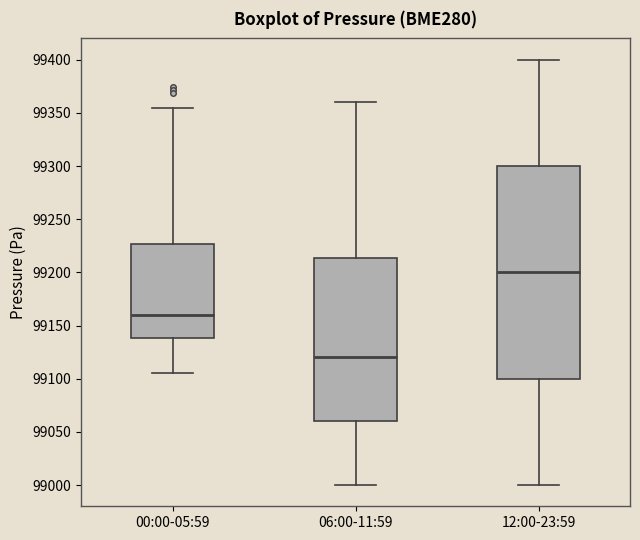

Reading left to right, read every box against the y-axis: the position of its median line, the range the box covers, and the ends of its whiskers. The values are not printed on the chart, so give them approximately, as read against the axis.

00:00-05:59: median 99160, box 99140 to 99225, whiskers 99105 to 99355
06:00-11:59: median 99120, box 99060 to 99215, whiskers 99000 to 99360
12:00-23:59: median 99200, box 99100 to 99300, whiskers 99000 to 99400